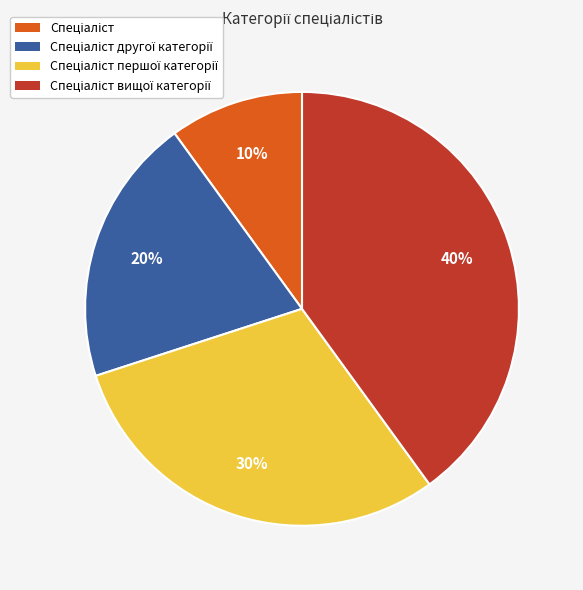

Is there any slice that represents more than half of the pie?

No